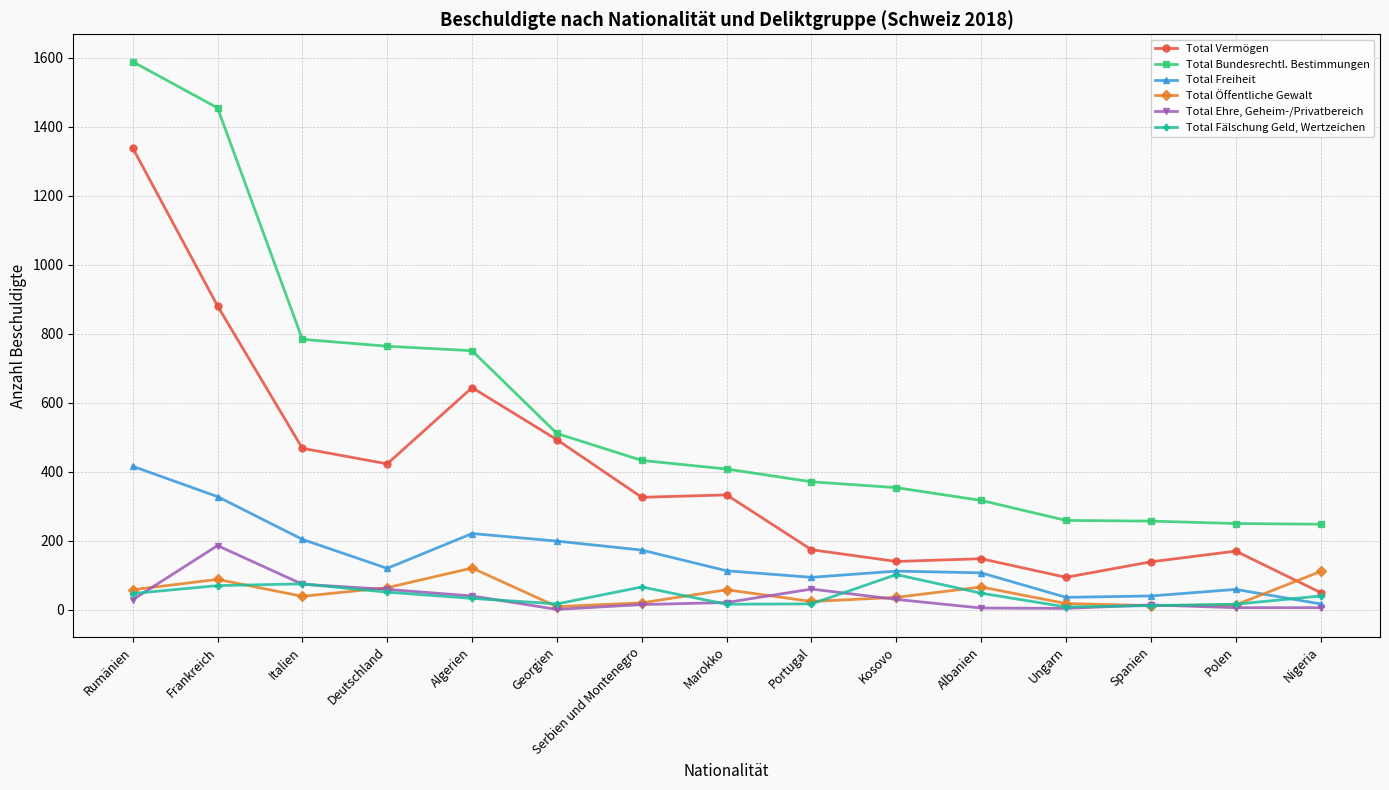

Does the chart display data point markers on the line(s)?

Yes